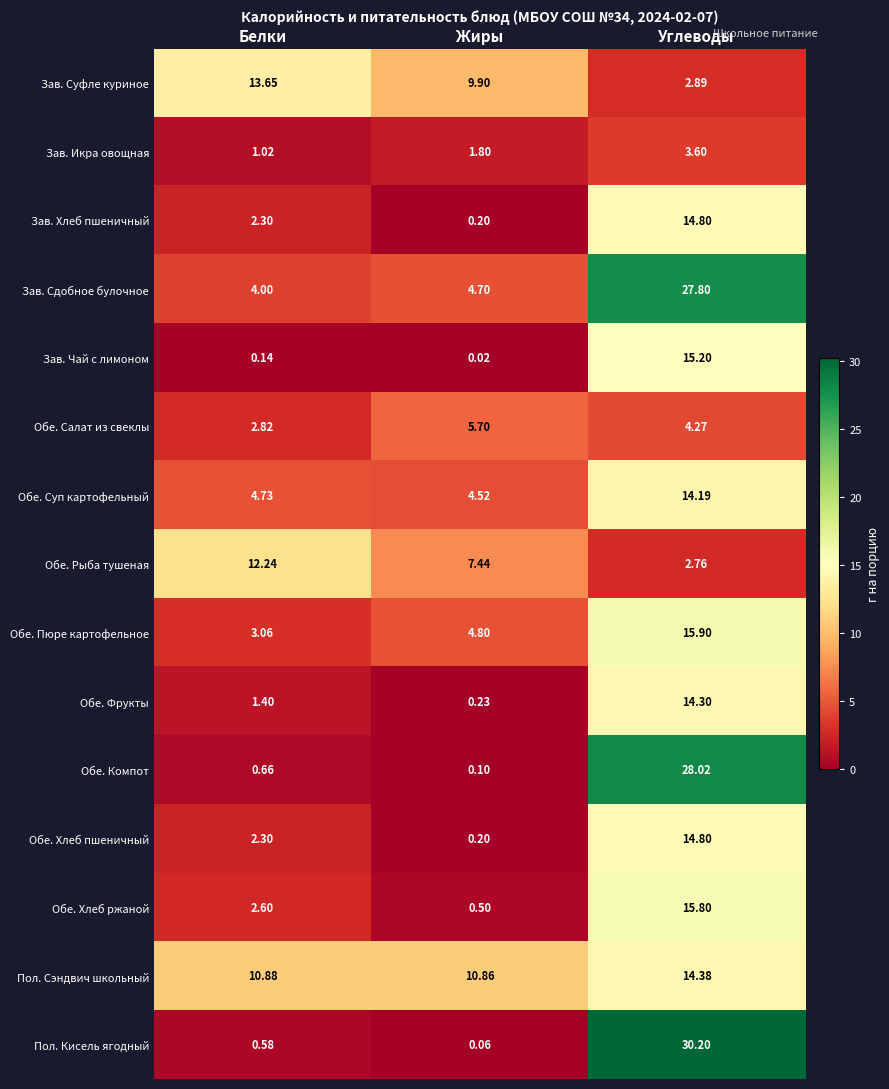

How many values in the Обе. Хлеб пшеничный series exceed 2?

2